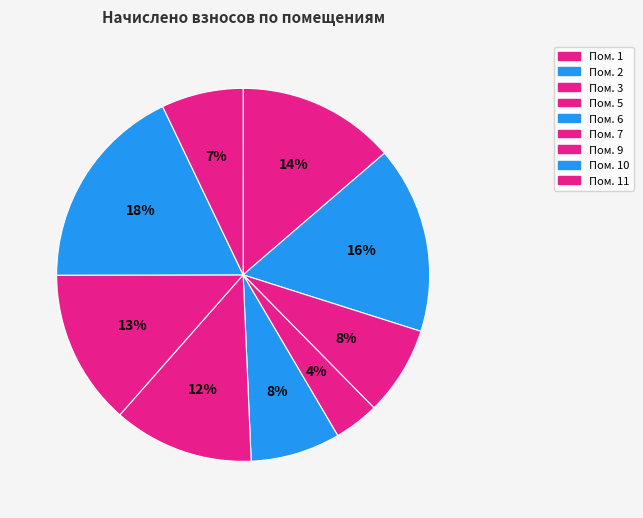

Count the number of slices in the pie.

9